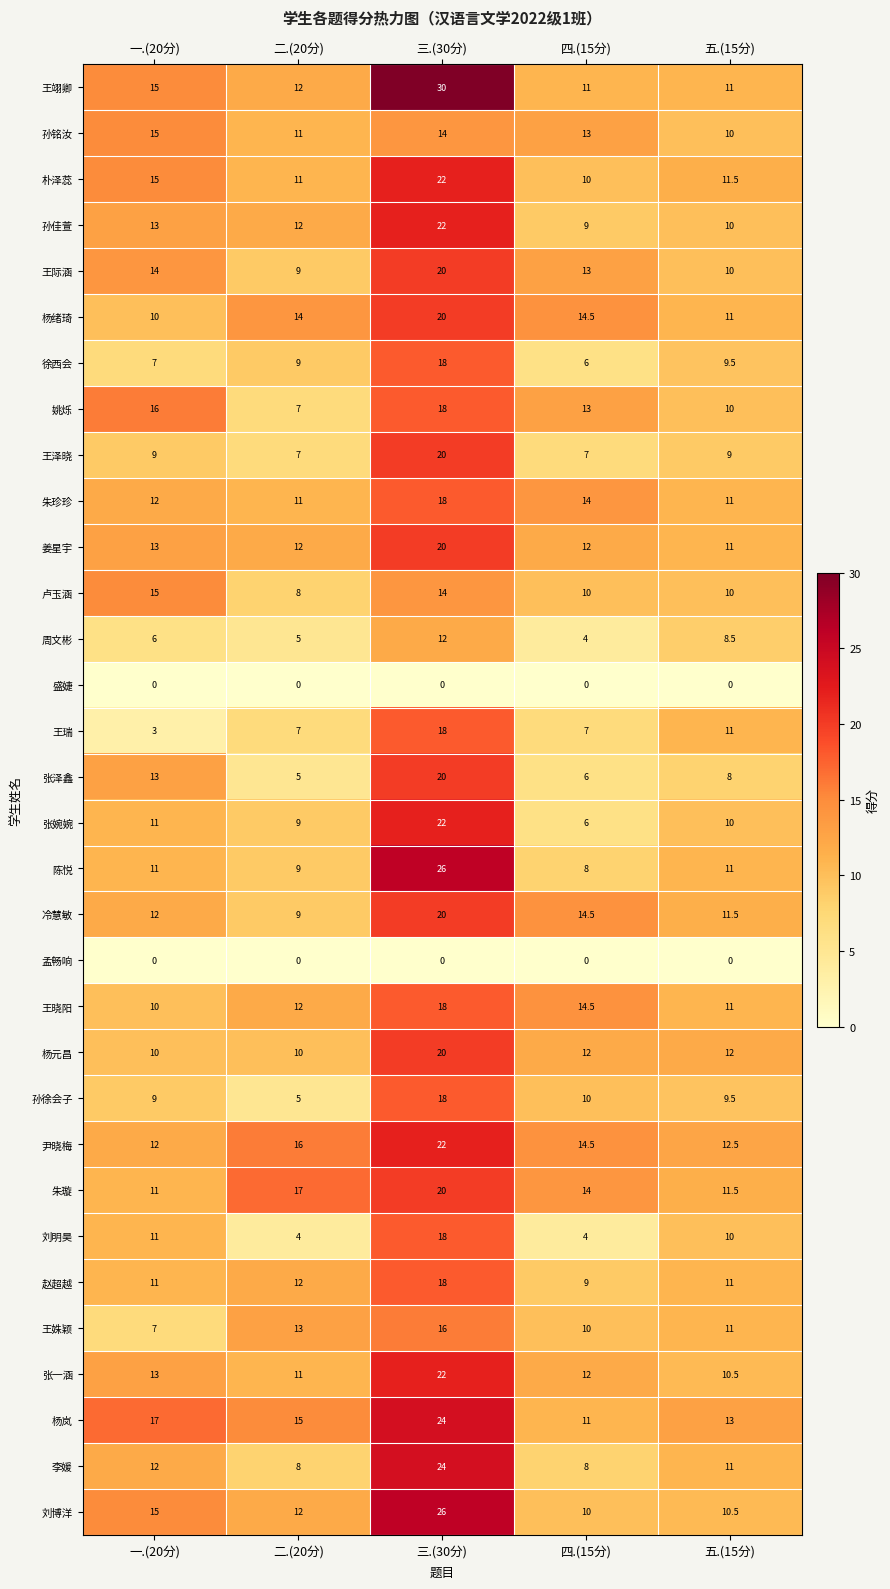

What is the minimum value for 杨岚?

11.0